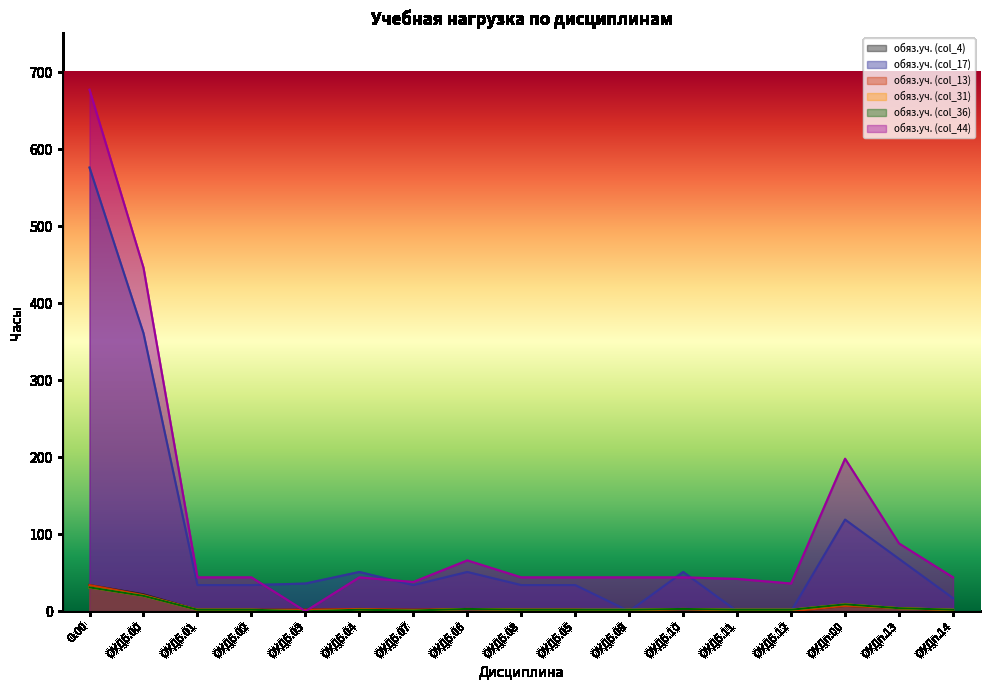

At how many categories does at least one series exceed 48?

7